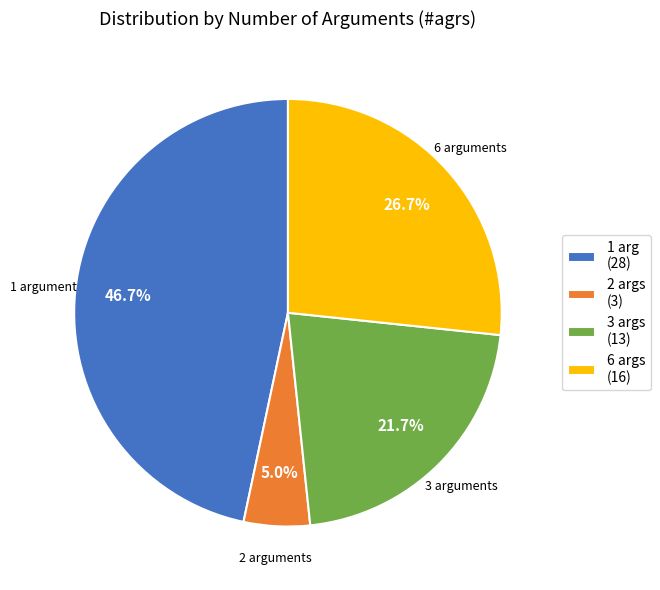

Count the number of slices in the pie.

4